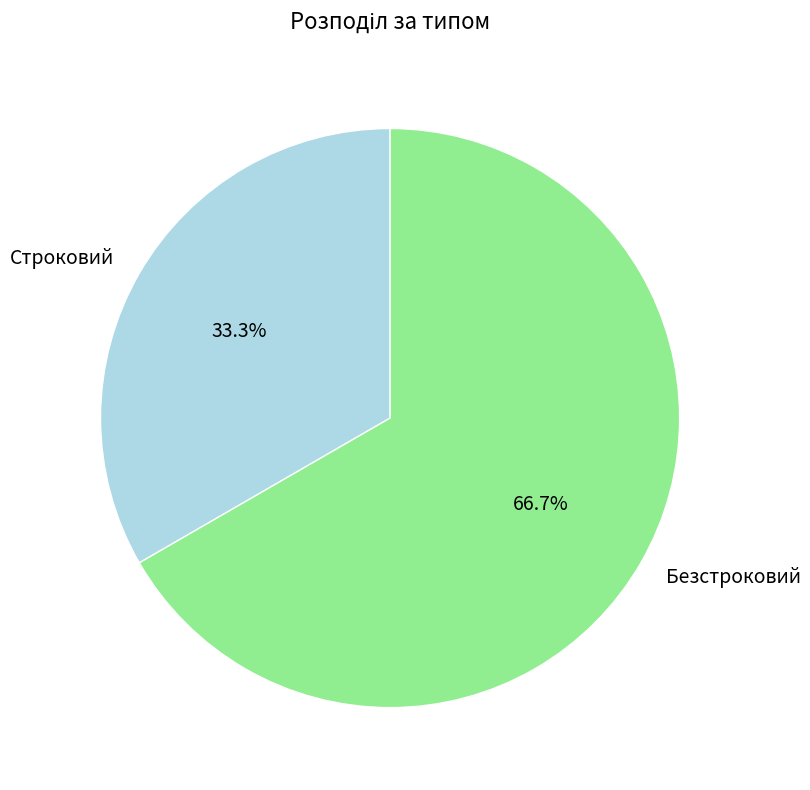

The Безстроковий slice represents 67% of the pie. True or false?

True